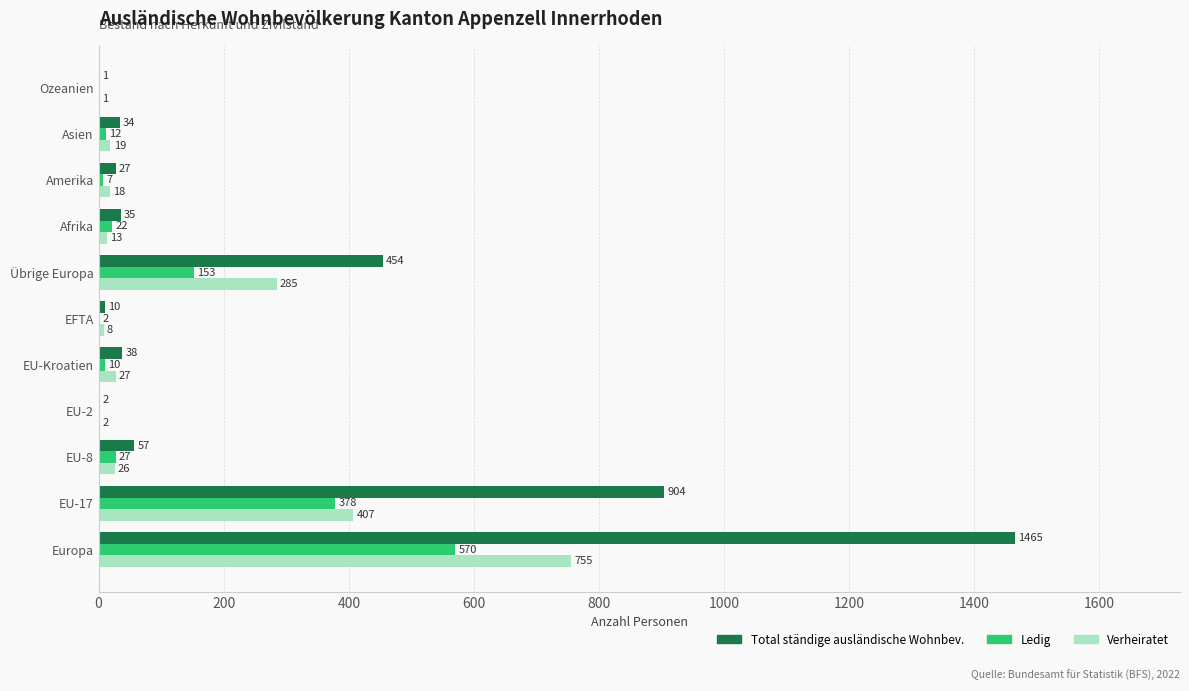

At which label does Verheiratet reach its peak?

Europa